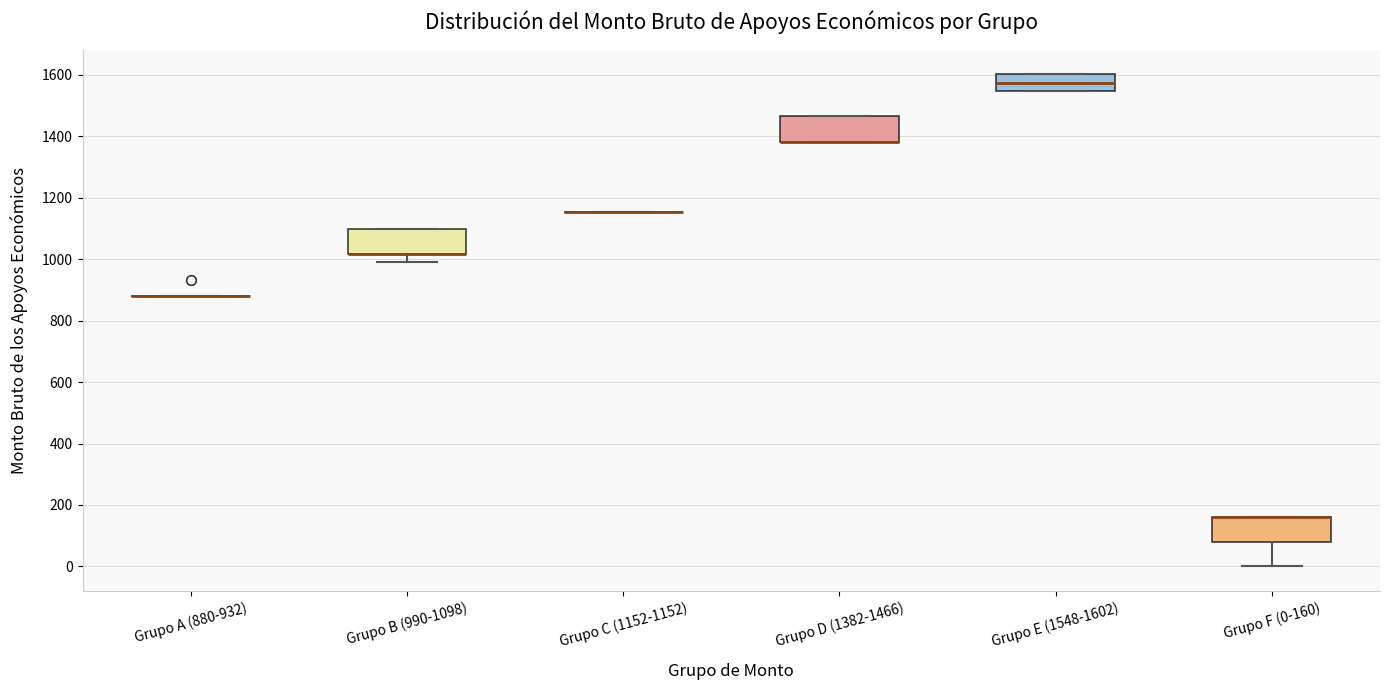

Where is the upper edge of the box for Grupo D (1382-1466) on the y-axis? The values are not printed on the chart, so give them approximately, as read against the axis.

1460